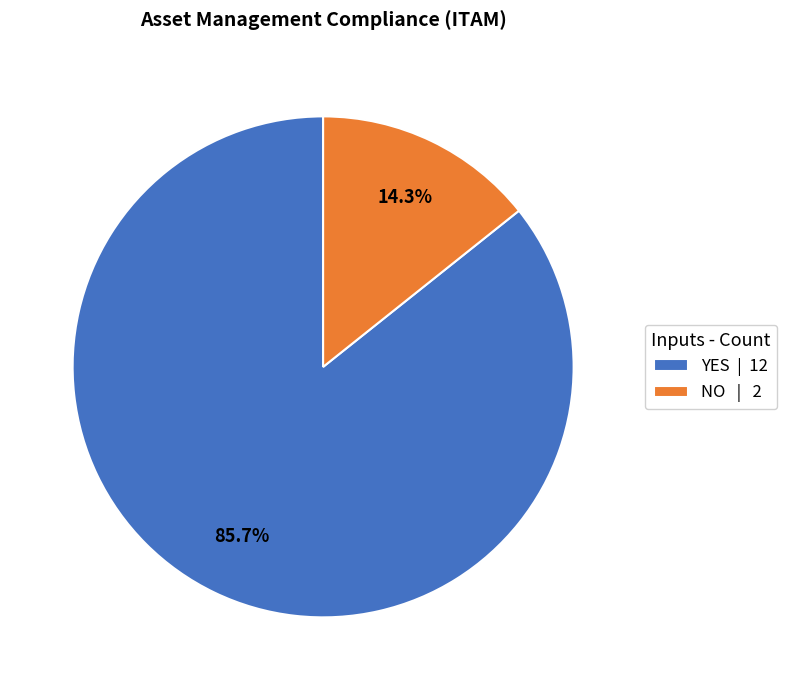

Rank the categories by value from lowest to highest.

NO, YES